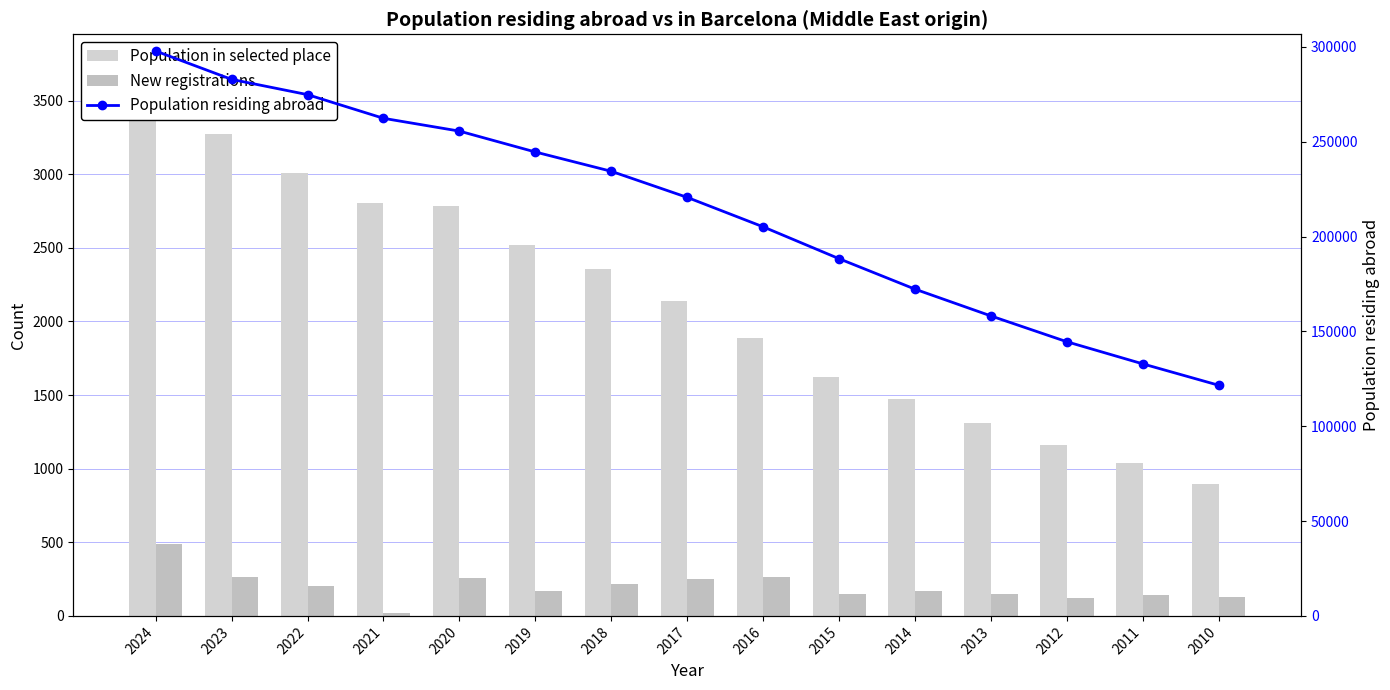

Which series has the largest total across all categories?

Population residing abroad